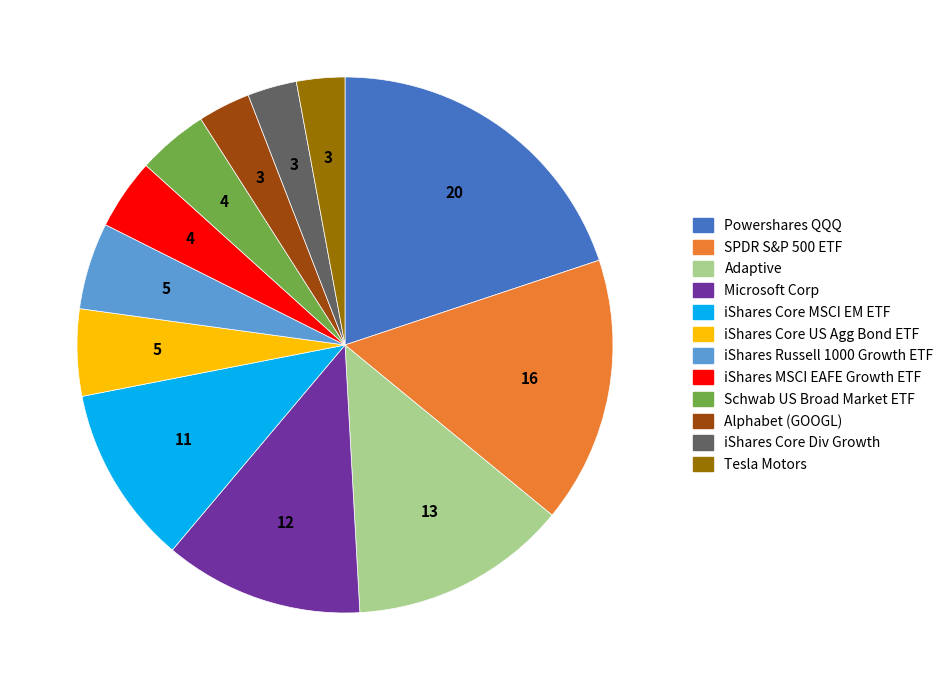

How many segments does this pie chart have?

12